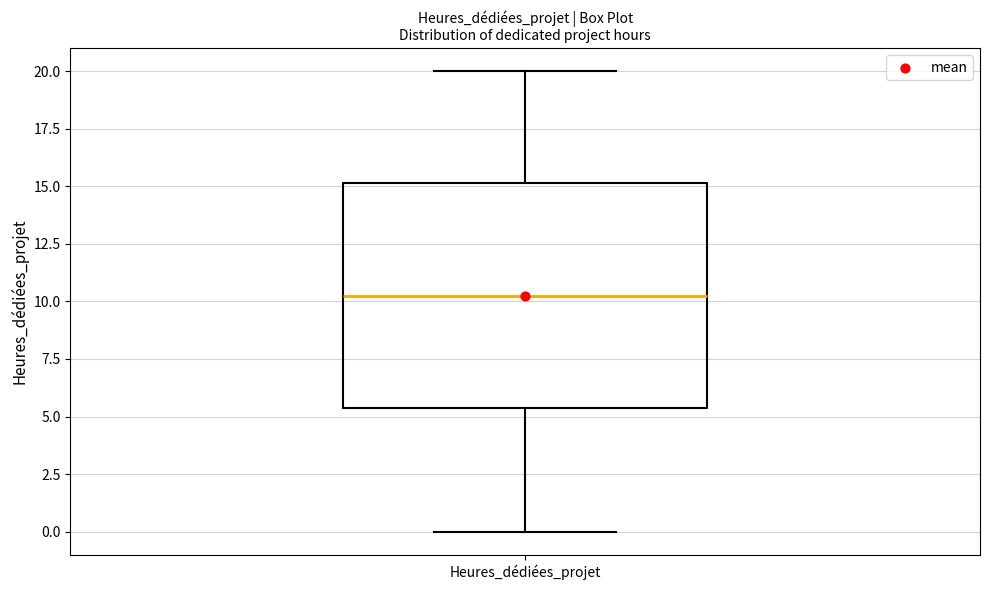

Transcribe this box plot: give where the median line is, the range the box spans, and where the two whiskers end, as read against the y-axis. The values are not printed on the chart, so give them approximately, as read against the axis.

median 10.5, box 5.5 to 15.0, whiskers 0.0 to 20.0